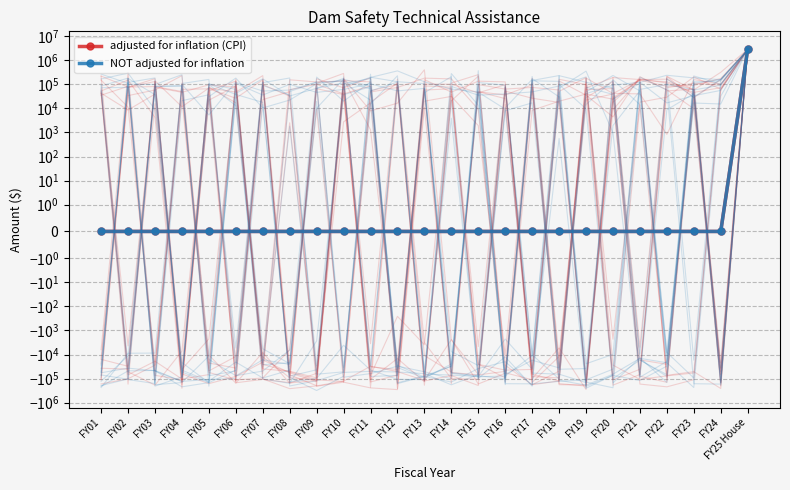

True or false: adjusted for inflation (CPI) has more than 2 interior local peaks.

False